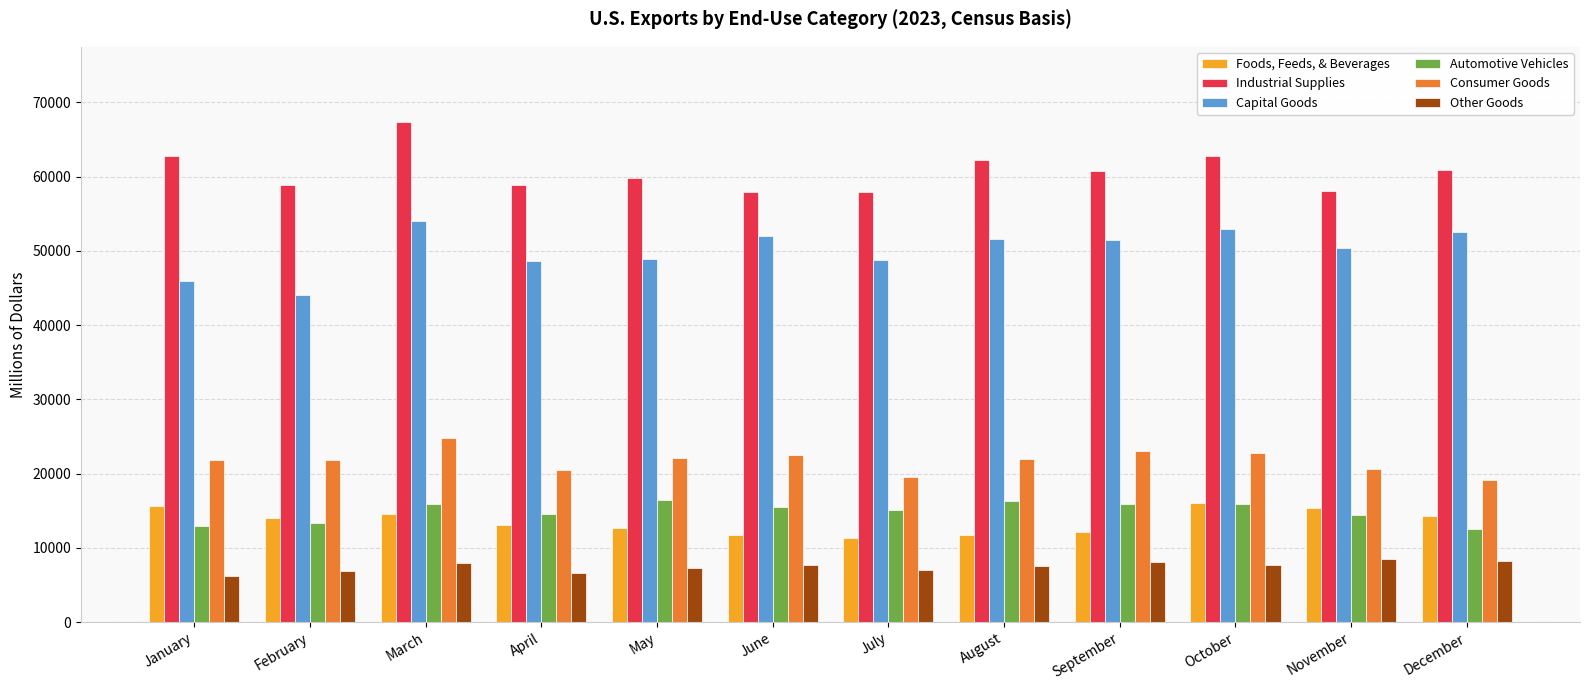

What is the spread (max minus min) of values at August?

54698